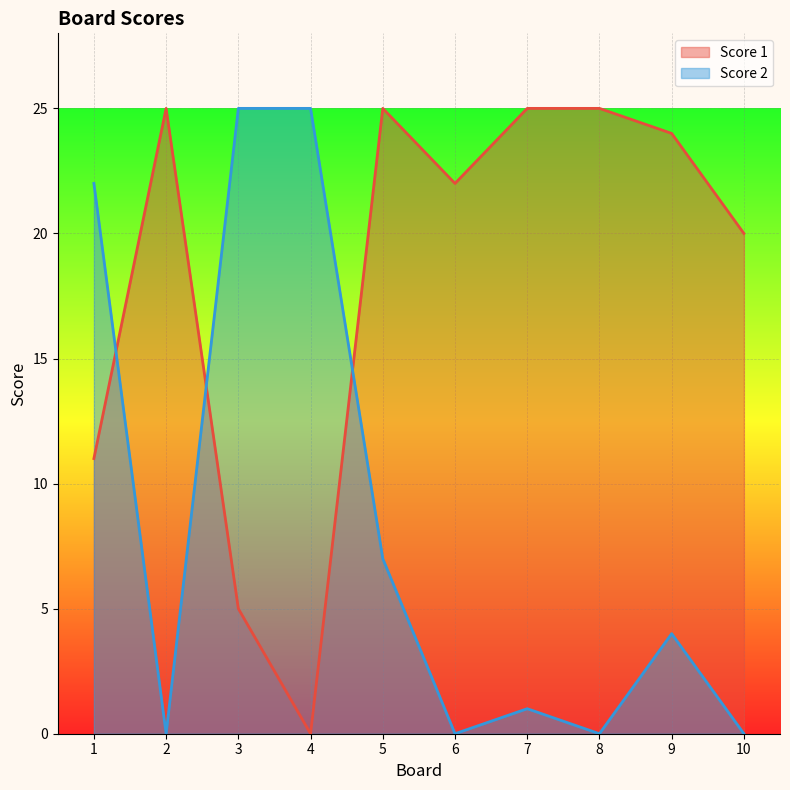

What is the maximum value for Score 2?

25